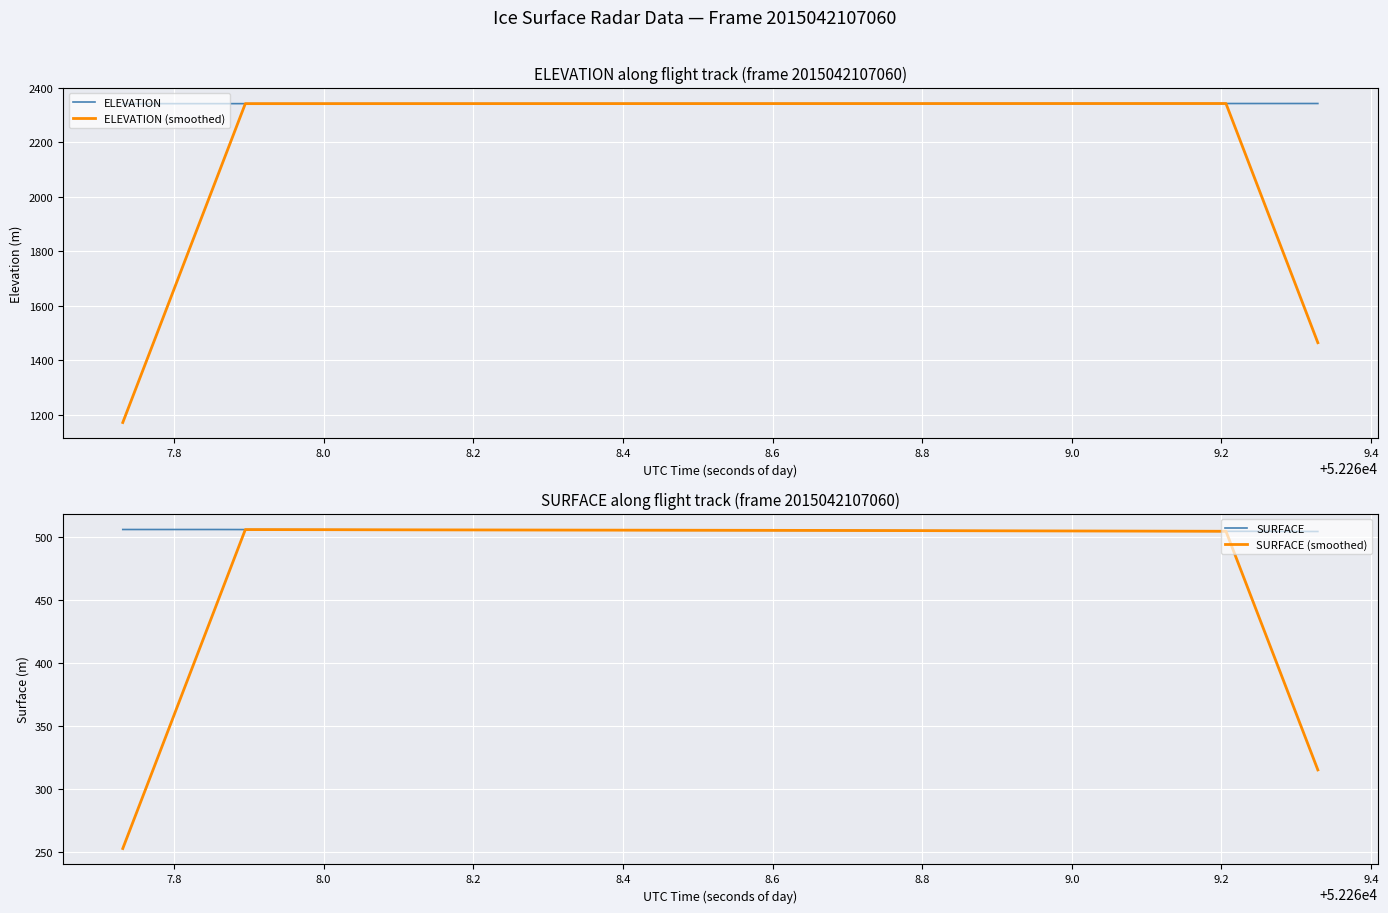

What is the lowest value of the ELEVATION series?

2342.1